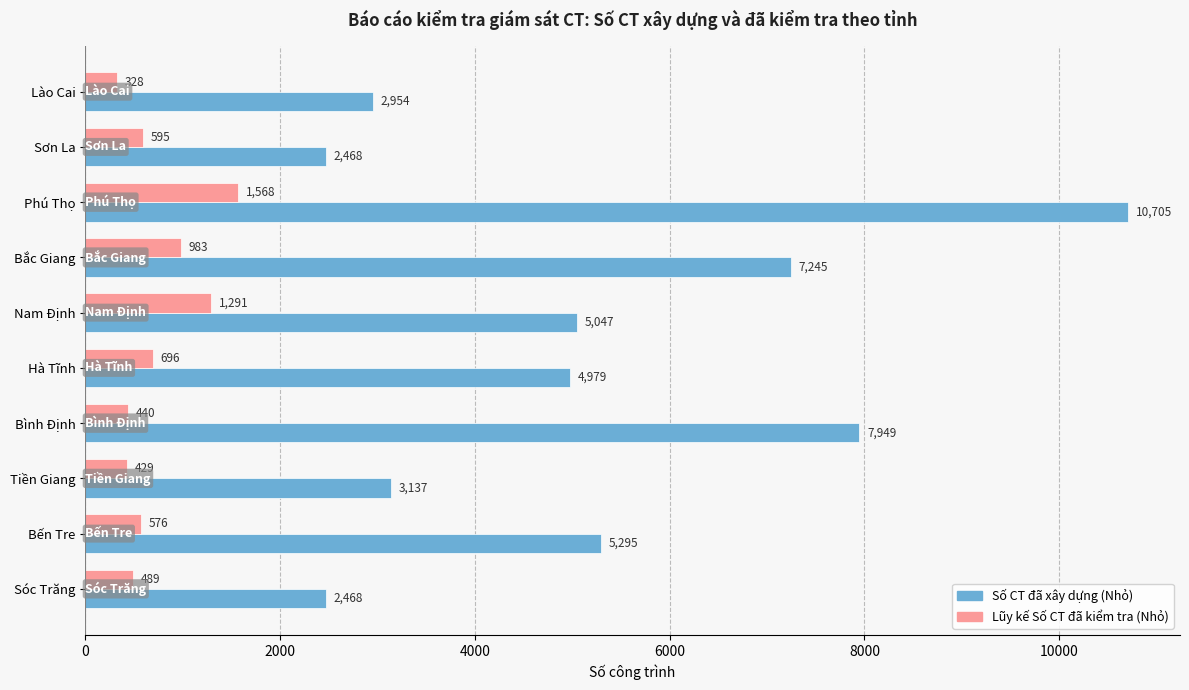

What is the difference between the highest and lowest values at Sóc Trăng?

1979